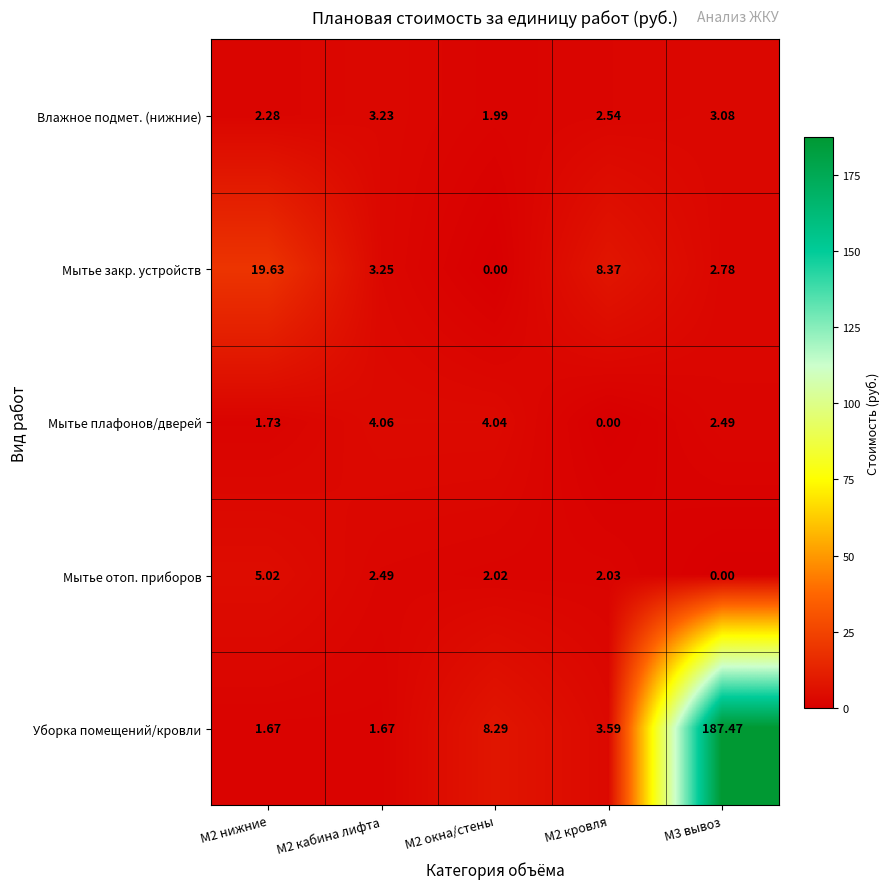

Which series has the widest spread of values?

Уборка помещений/кровли